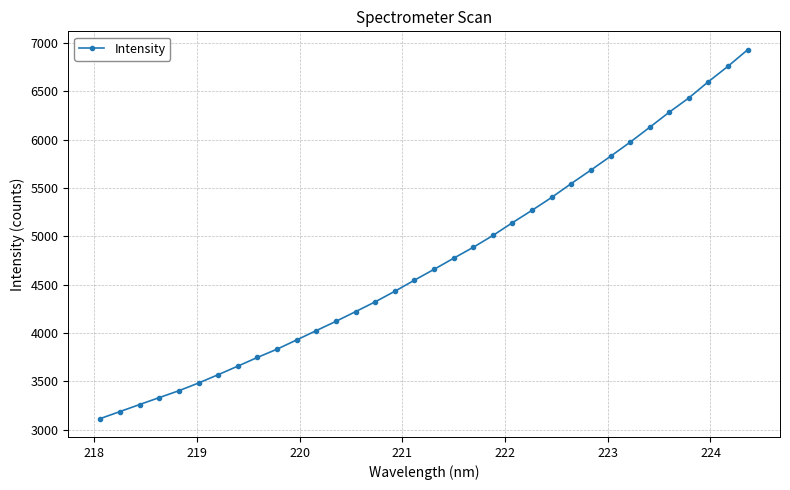

What is the greatest value displayed?

6930.2